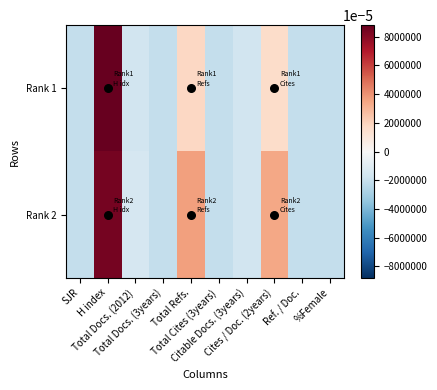

Reading right to left, list all the values displayed in this chart.

Rank 1: %Female=-21	Ref. / Doc.=-21	Cites / Doc. (2years)=16	Citable Docs. (3years)=-17	Total Cites (3years)=-21	Total Refs.=18	Total Docs. (3years)=-21	Total Docs. (2012)=-17	H index=88	SJR=-21
Rank 2: %Female=-21	Ref. / Doc.=-21	Cites / Doc. (2years)=34	Citable Docs. (3years)=-17	Total Cites (3years)=-21	Total Refs.=36	Total Docs. (3years)=-21	Total Docs. (2012)=-15	H index=84	SJR=-21